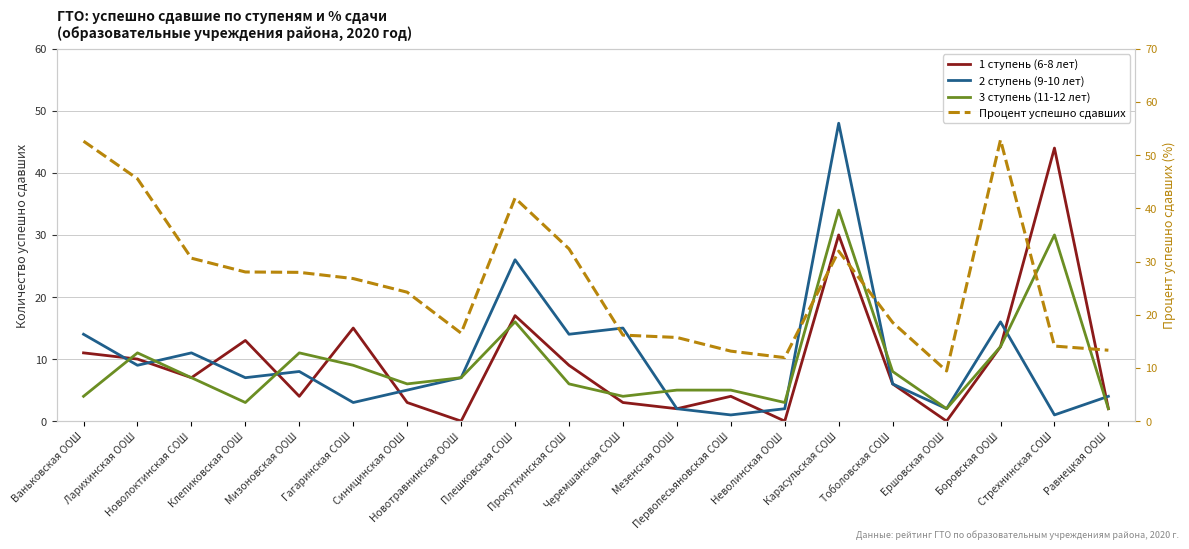

The 3 ступень (11-12 лет) series shows 11.0 at Ларихинская ООШ. True or false?

True